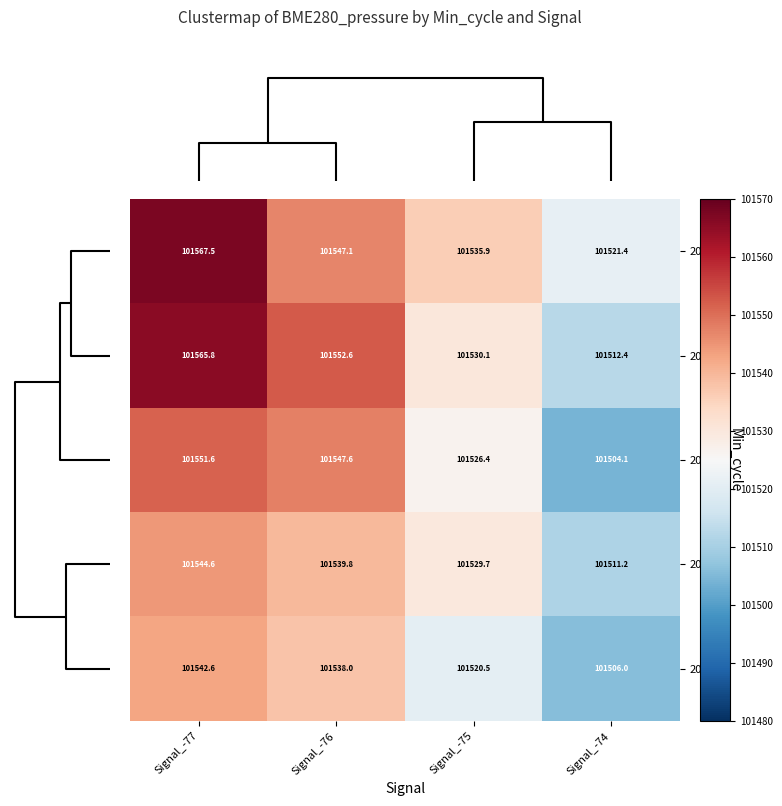

List the series in order of their peak value, lowest first.

20200, 20199, 20198, 20195, 20175